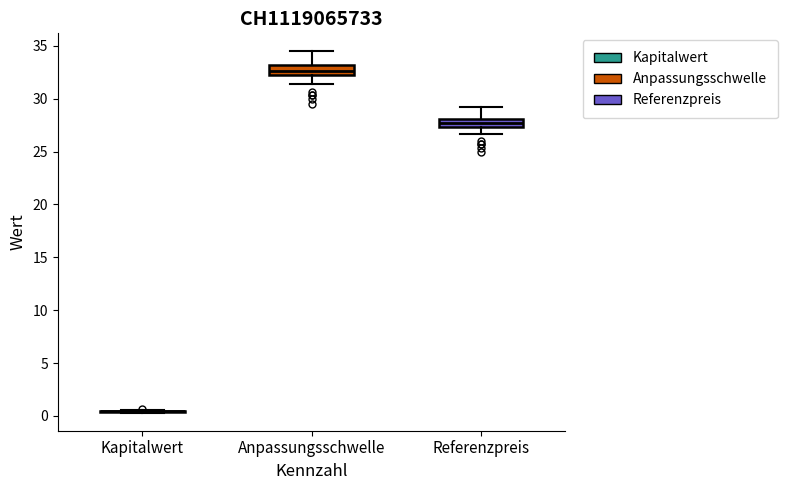

Where does the median line of the box for Anpassungsschwelle sit on the y-axis? The values are not printed on the chart, so give them approximately, as read against the axis.

32.5